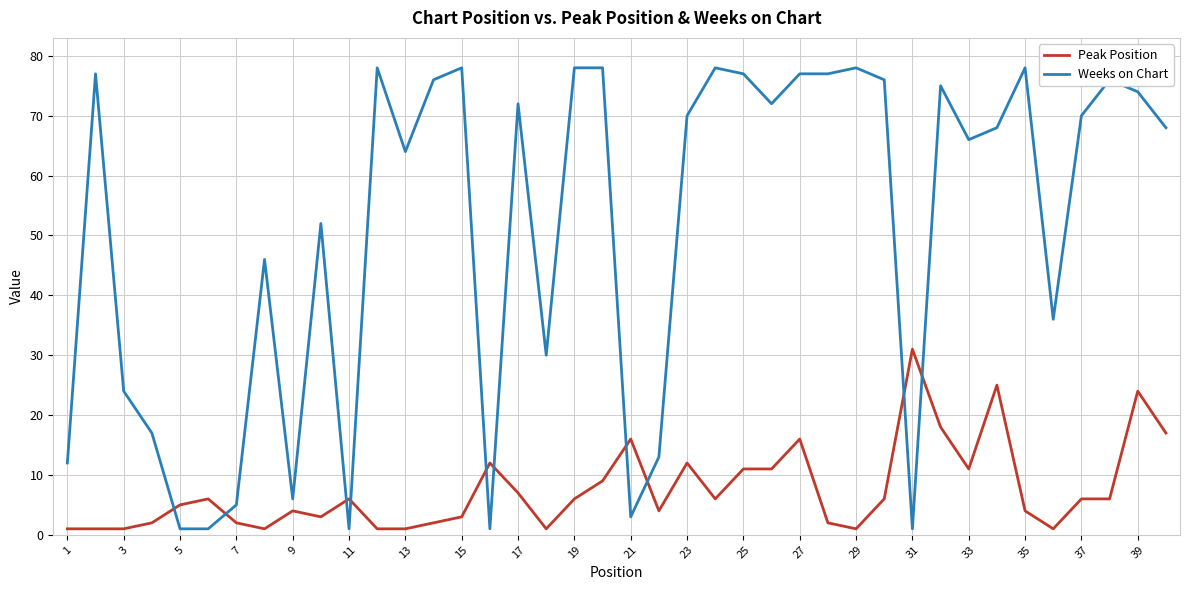

Which series has the largest total across all categories?

Weeks on Chart